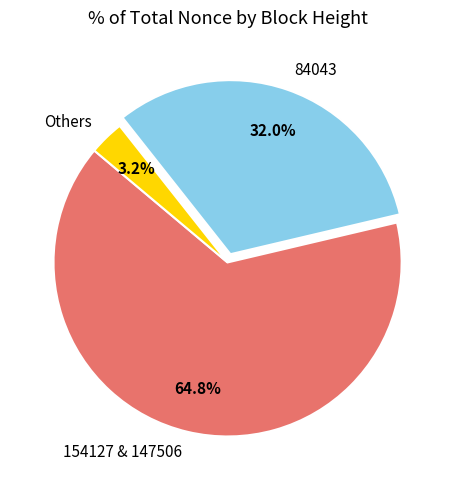

To the nearest percent, what is the difference between the largest and smallest slice percentages?

62%